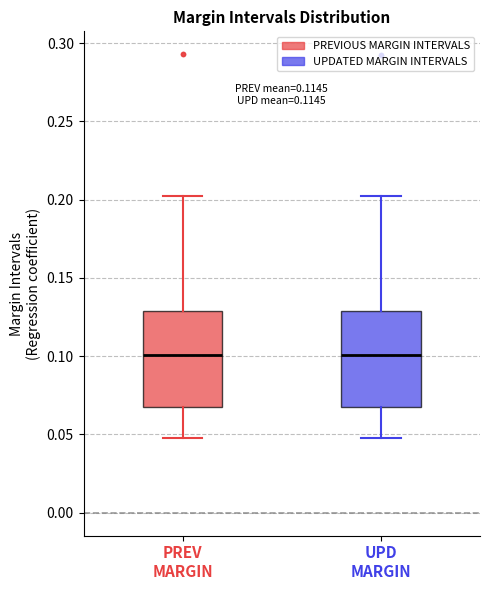

Reading left to right, read every box against the y-axis: the position of its median line, the range the box covers, and the ends of its whiskers. The values are not printed on the chart, so give them approximately, as read against the axis.

PREV MARGIN: median 0.100, box 0.070 to 0.130, whiskers 0.050 to 0.200
UPD MARGIN: median 0.100, box 0.065 to 0.130, whiskers 0.050 to 0.205